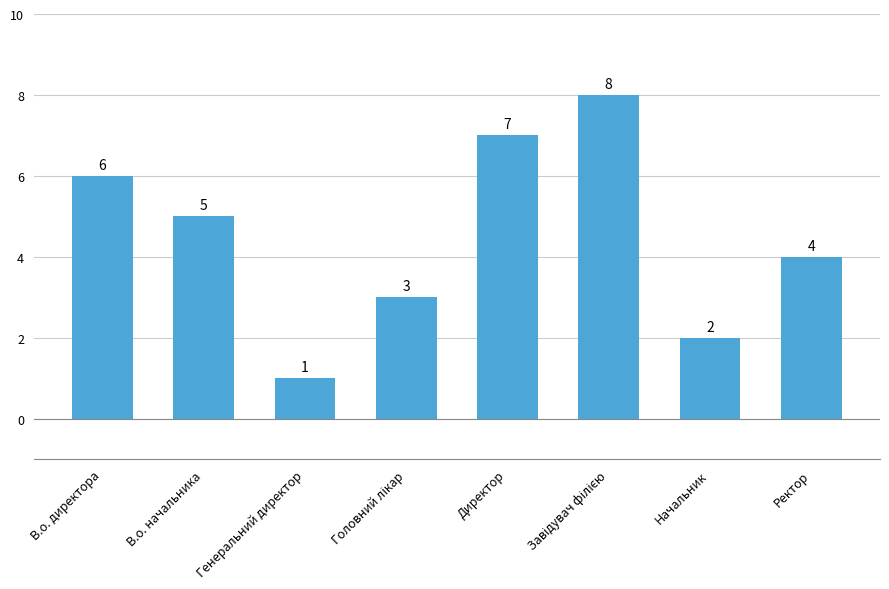

Which has a higher value, Начальник or В.о. директора?

В.о. директора